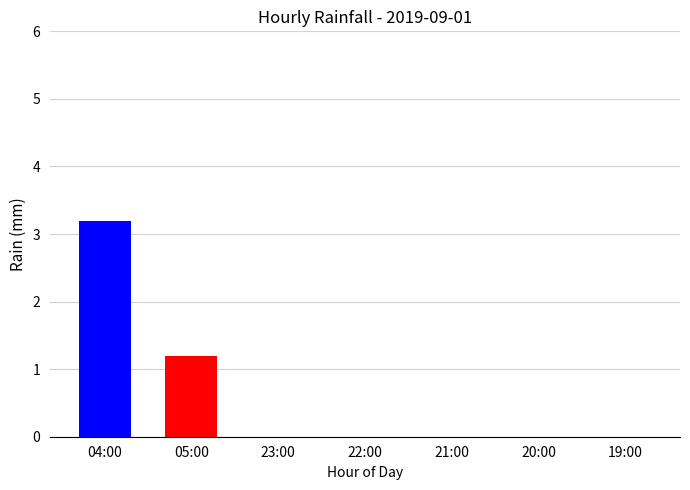

Is it true that the value at 23:00 is 0.0?

True